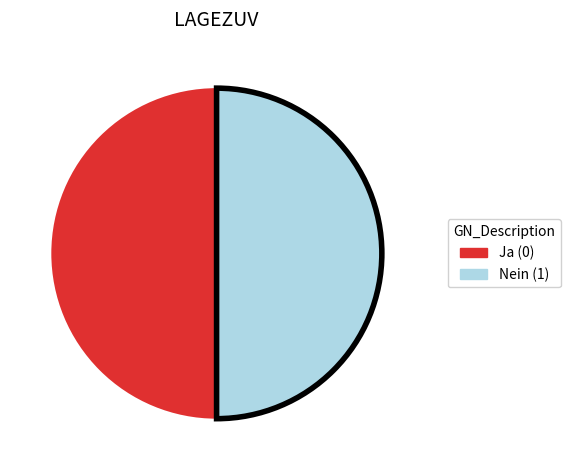

How many slices are in this pie chart?

2